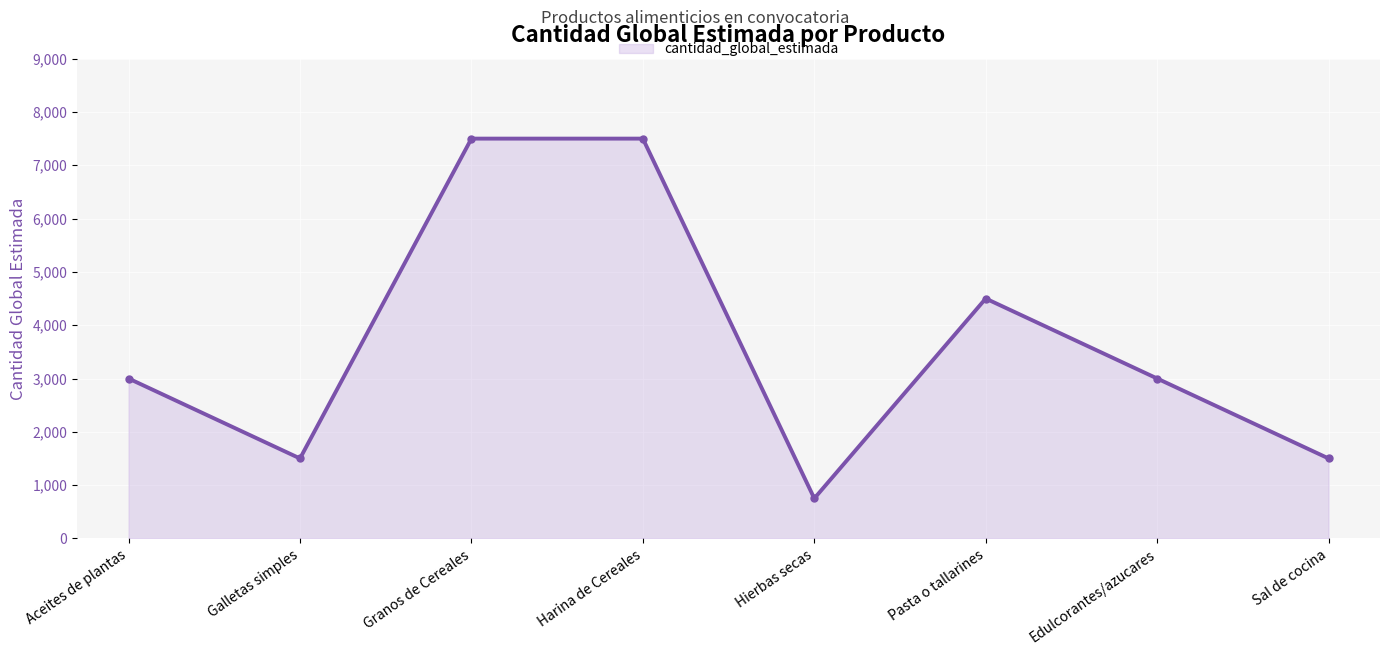

Reading right to left, transcribe all the data shown in this chart.

Sal de cocina=1500	Edulcorantes/azucares=3000	Pasta o tallarines=4500	Hierbas secas=750	Harina de Cereales=7500	Granos de Cereales=7500	Galletas simples=1500	Aceites de plantas=3000